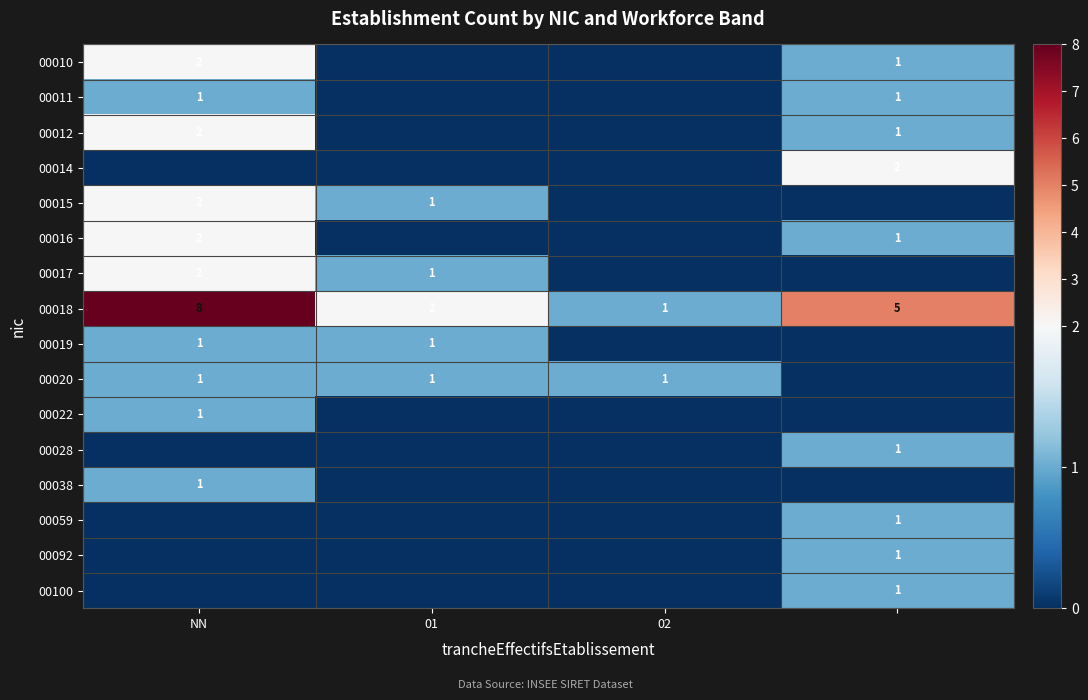

At which label does 00018 reach its peak?

NN